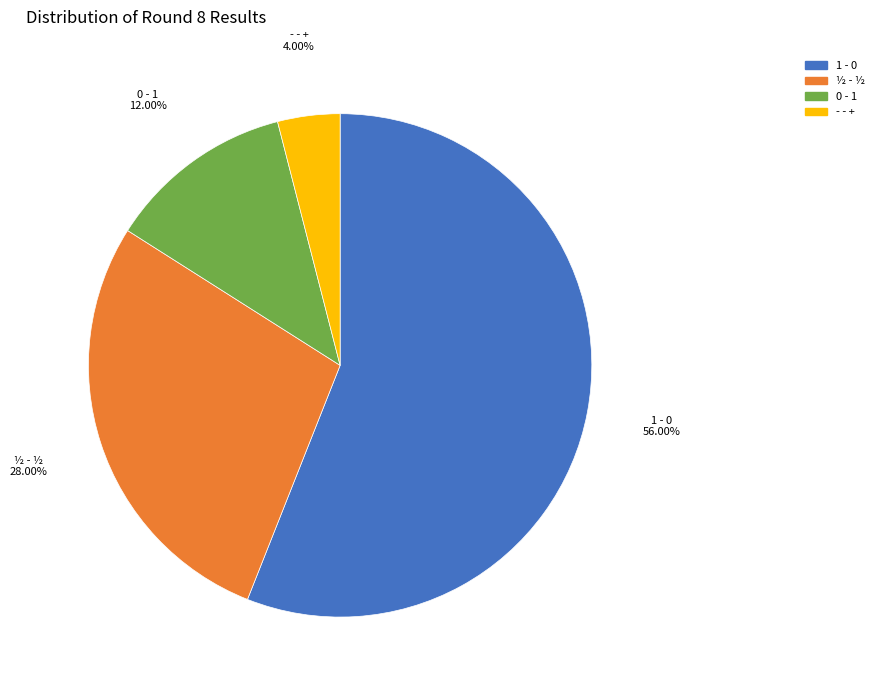

How many segments does this pie chart have?

4